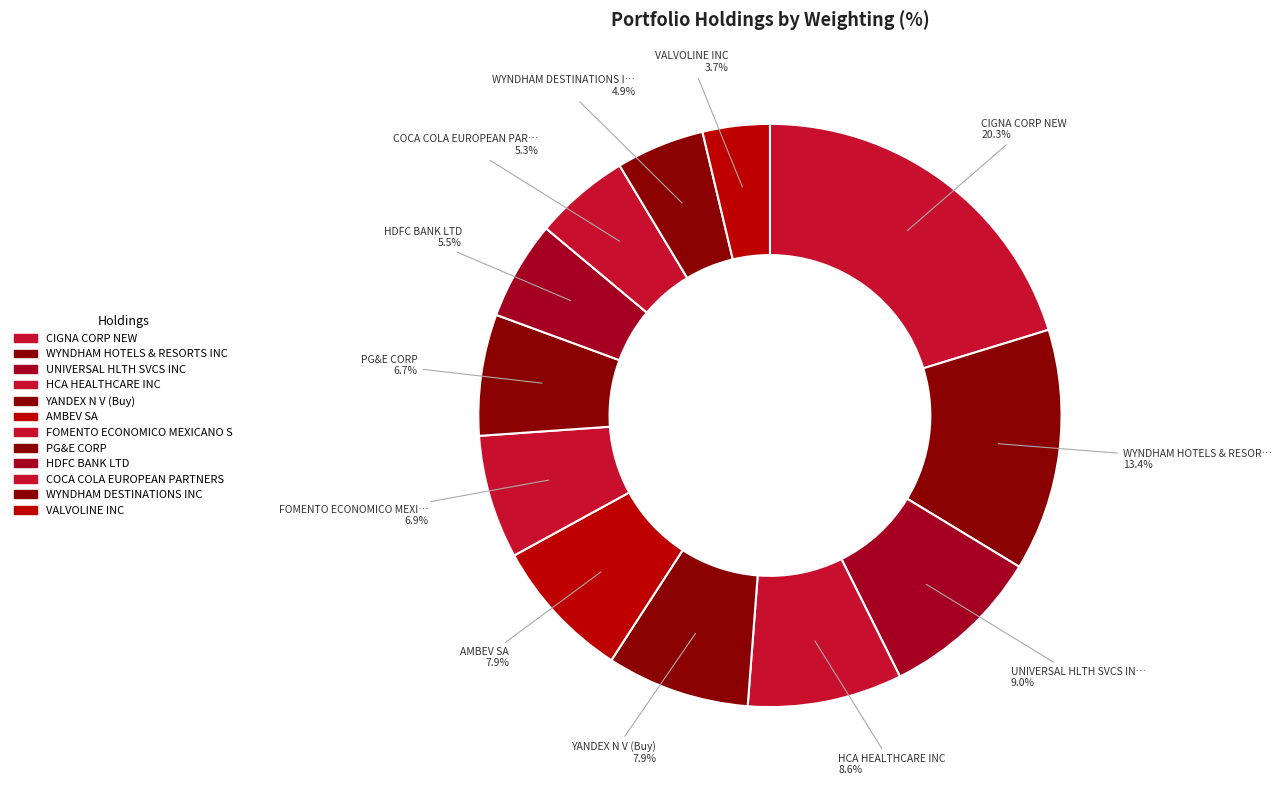

Which has a higher value, AMBEV SA or HDFC BANK LTD?

AMBEV SA